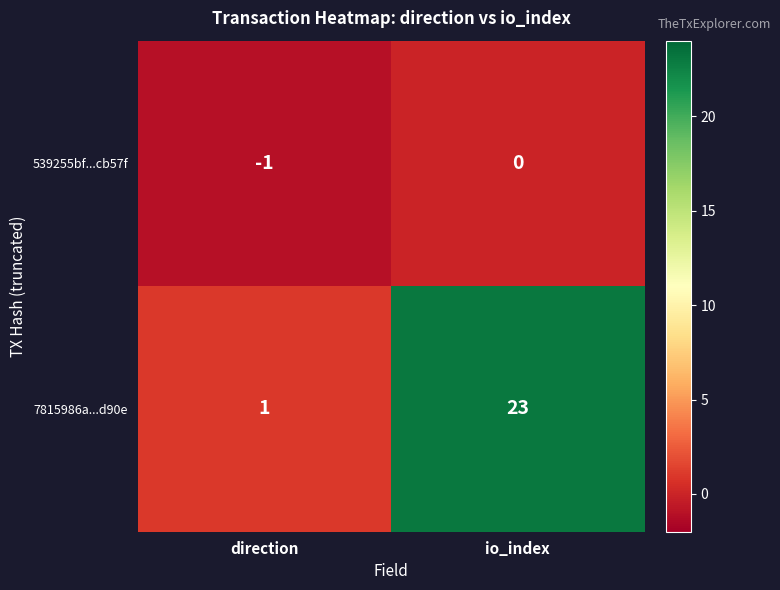

At direction, list the series in order from smallest to largest.

539255bf...cb57f, 7815986a...d90e